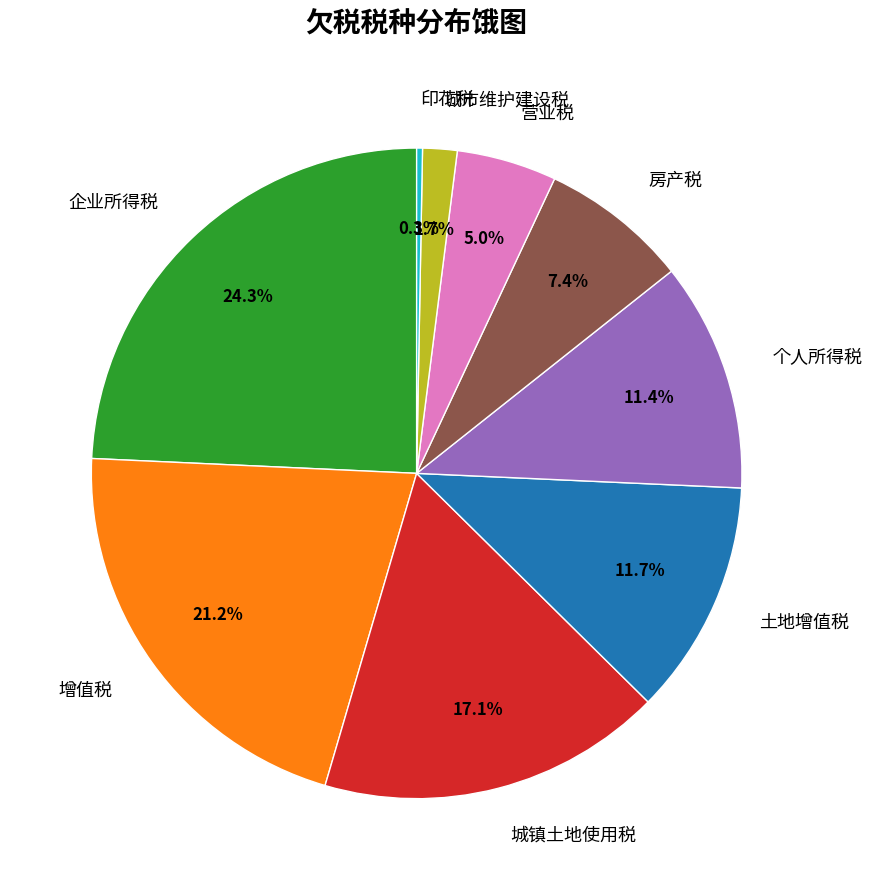

Which slice is the smallest?

印花税